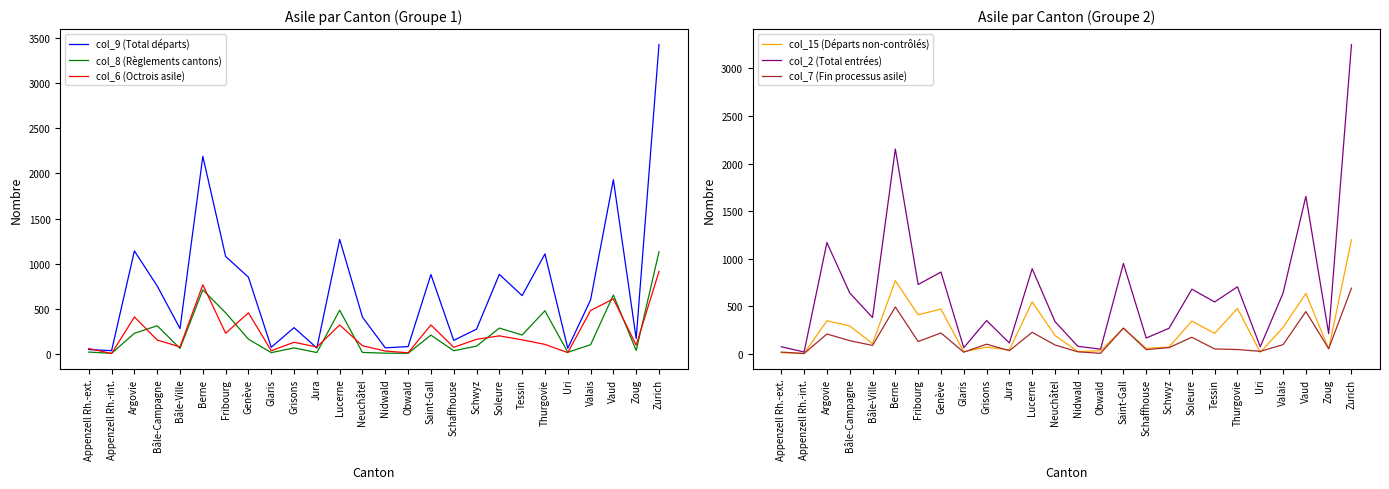

What is the difference between the maximum and minimum values in the col_6 (Octrois asile) series?

910